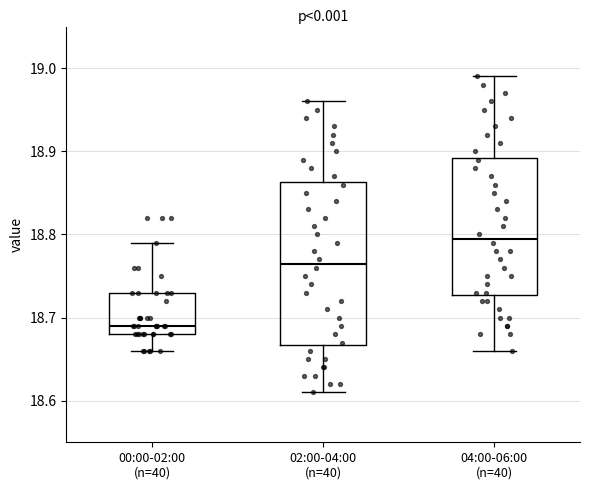

Comparing the boxes themselves (not the whiskers), which one is the tallest?

02:00-04:00 (n=40)